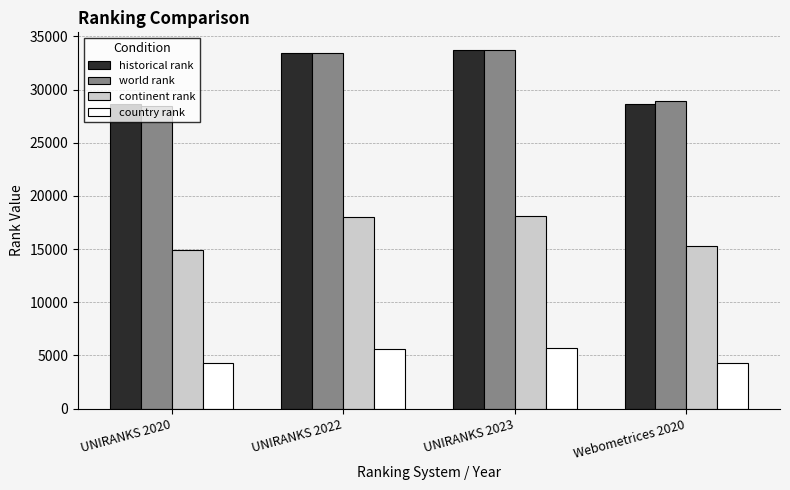

What is the greatest value displayed?

33693.0